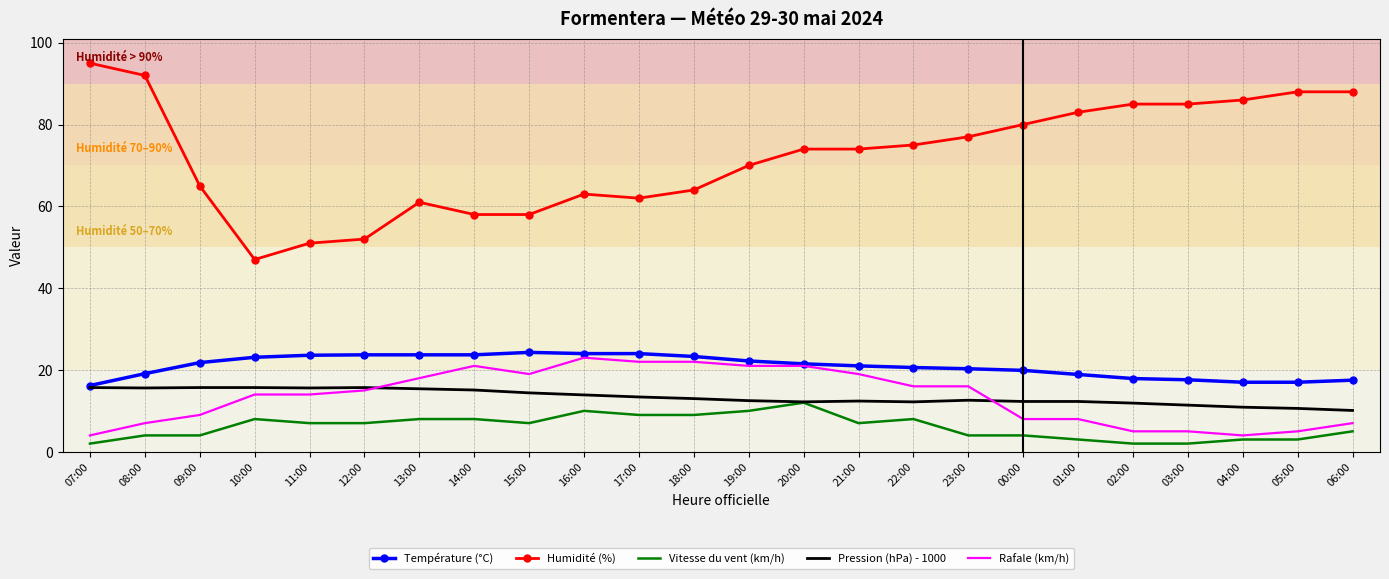

Is the value of Vitesse du vent (km/h) at 08:00 greater than the value of Pression (hPa) - 1000 at 16:00?

No